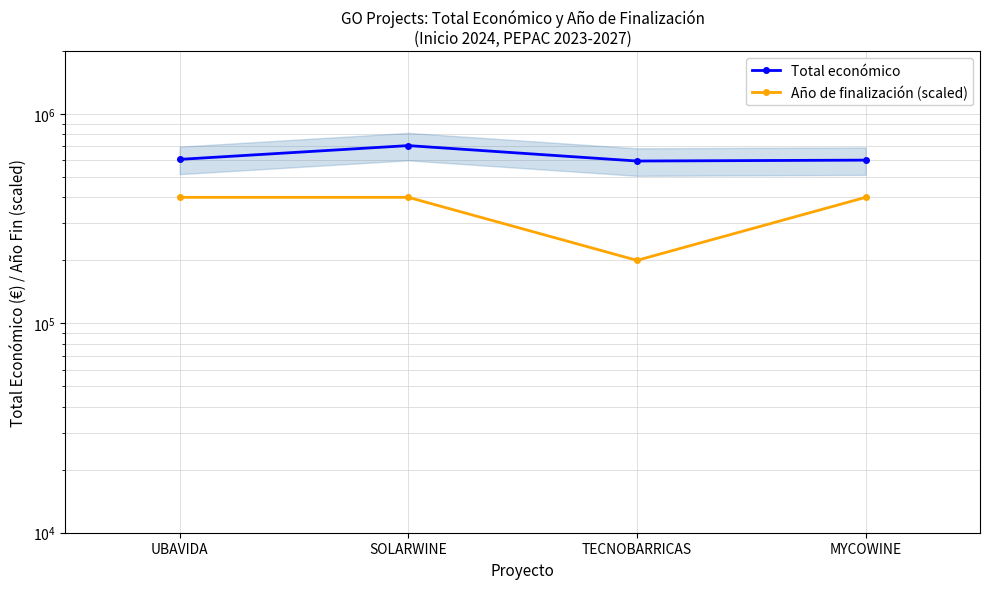

Reading left to right, list all the values displayed in this chart.

Total económico: UBAVIDA=607342.0	SOLARWINE=706697.0	TECNOBARRICAS=596384.0	MYCOWINE=602295.4
Año de finalización (scaled): UBAVIDA=400000.0	SOLARWINE=400000.0	TECNOBARRICAS=200000.0	MYCOWINE=400000.0